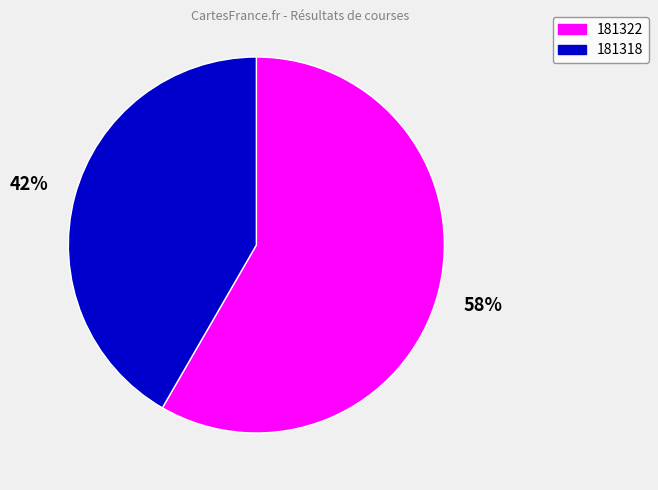

Combined, do 181318 and 181322 account for over 50%?

Yes